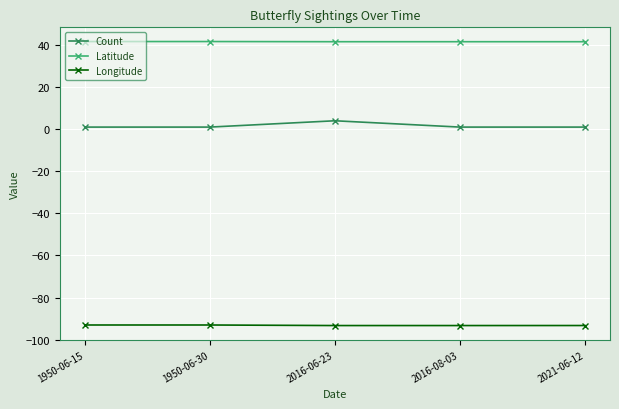

True or false: Latitude has a value of 18.8 at 1950-06-30.

False